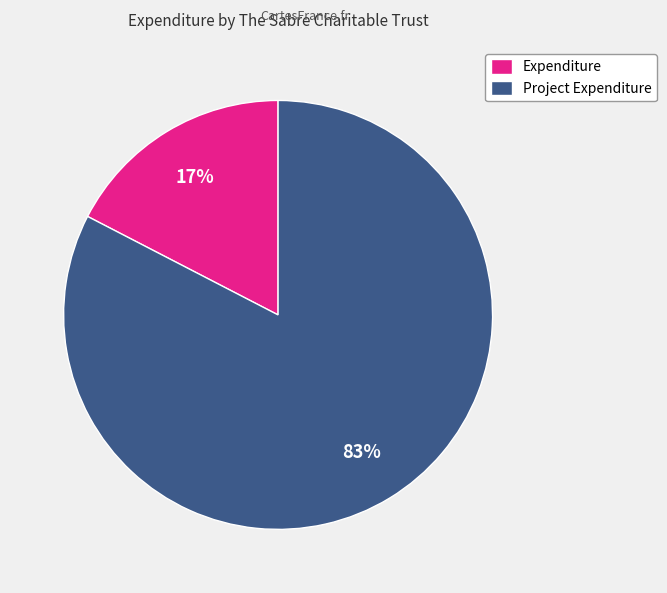

To the nearest percent, what is the average slice percentage?

50%